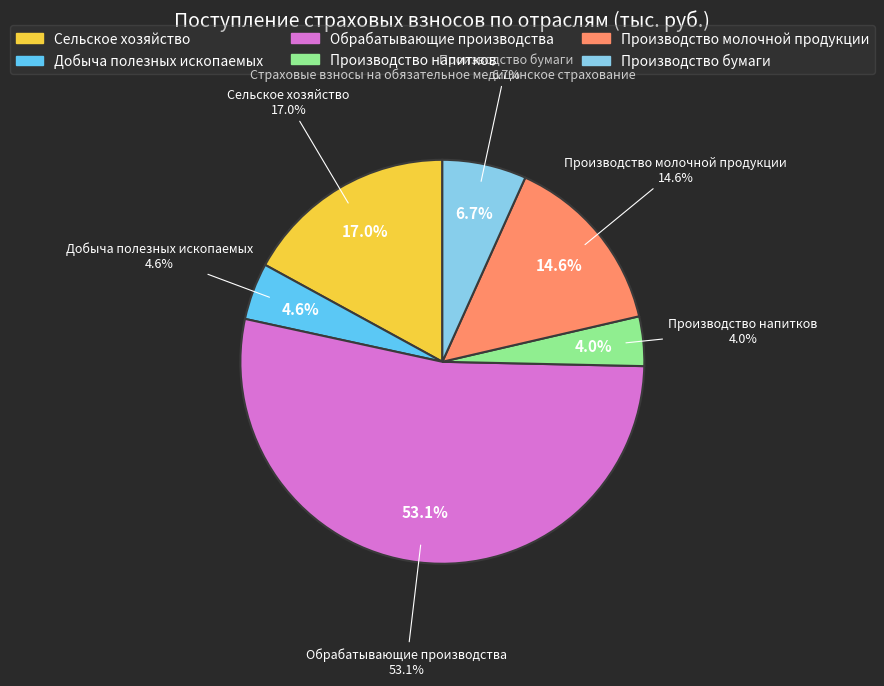

To the nearest percent, what is the difference between the largest and smallest slice percentages?

49%